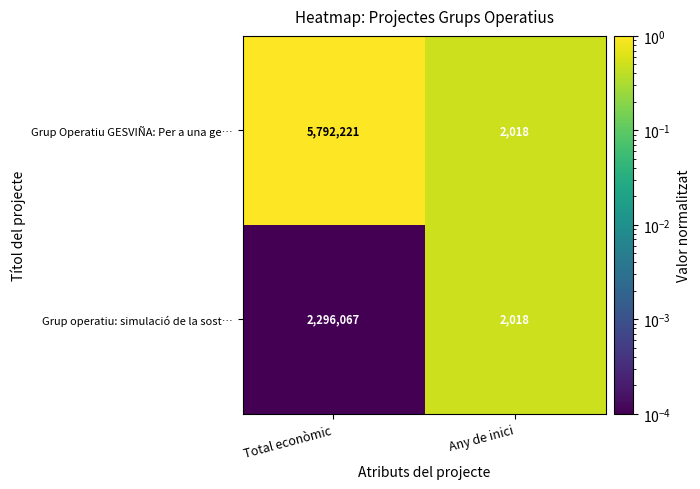

At which label is Grup Operatiu GESVIÑA: Per a una ge… closest to 2897119?

Any de inici